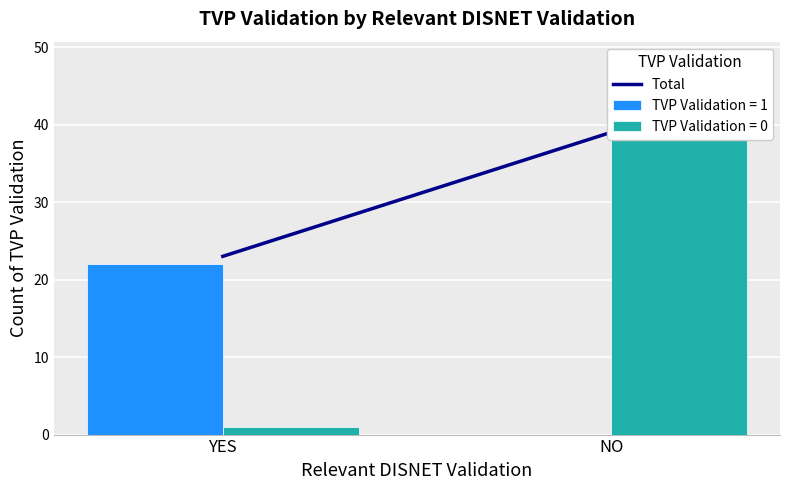

How many data points are less than 39?

1